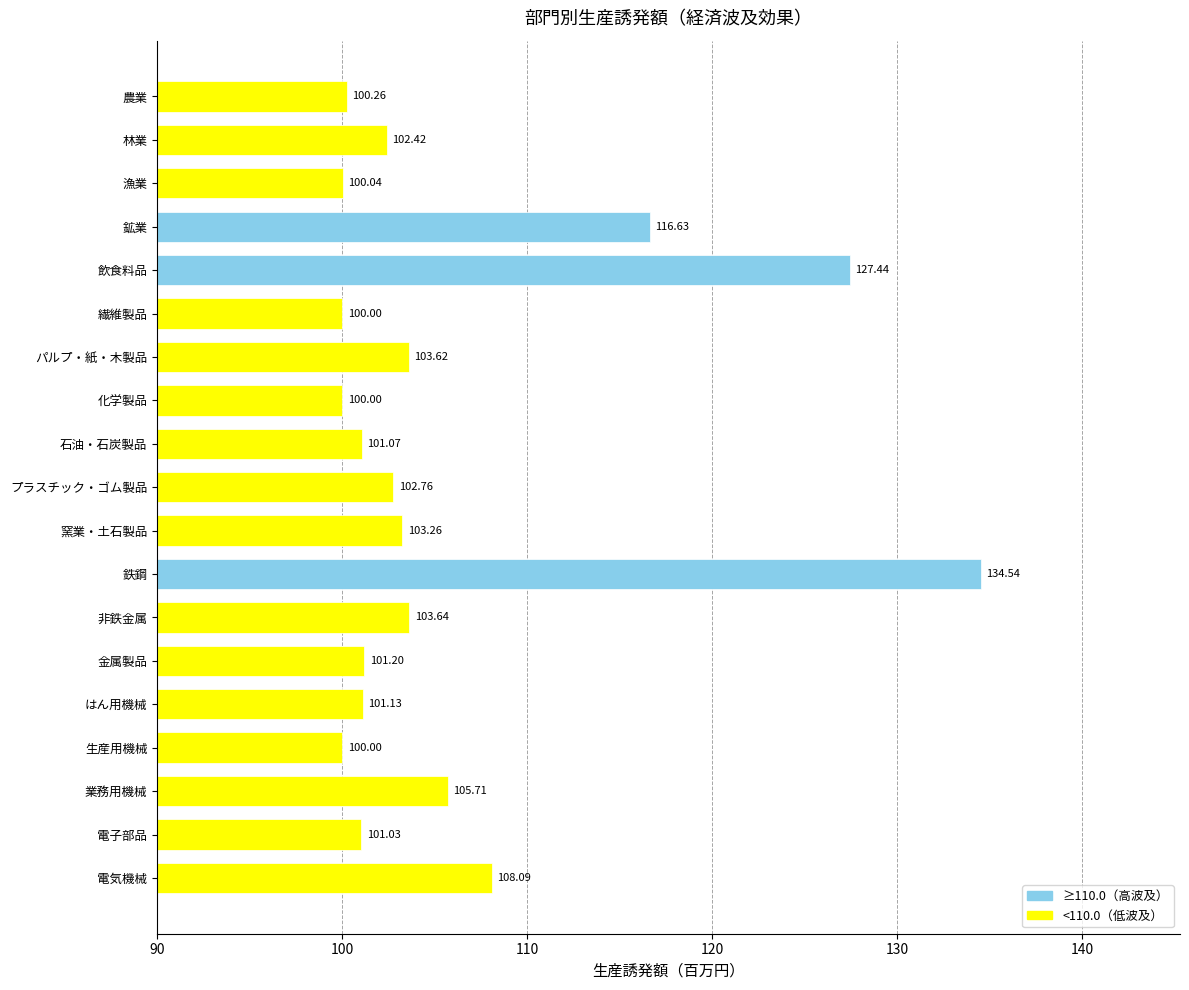

What is the label of the 11th bar from the top?

窯業・土石製品